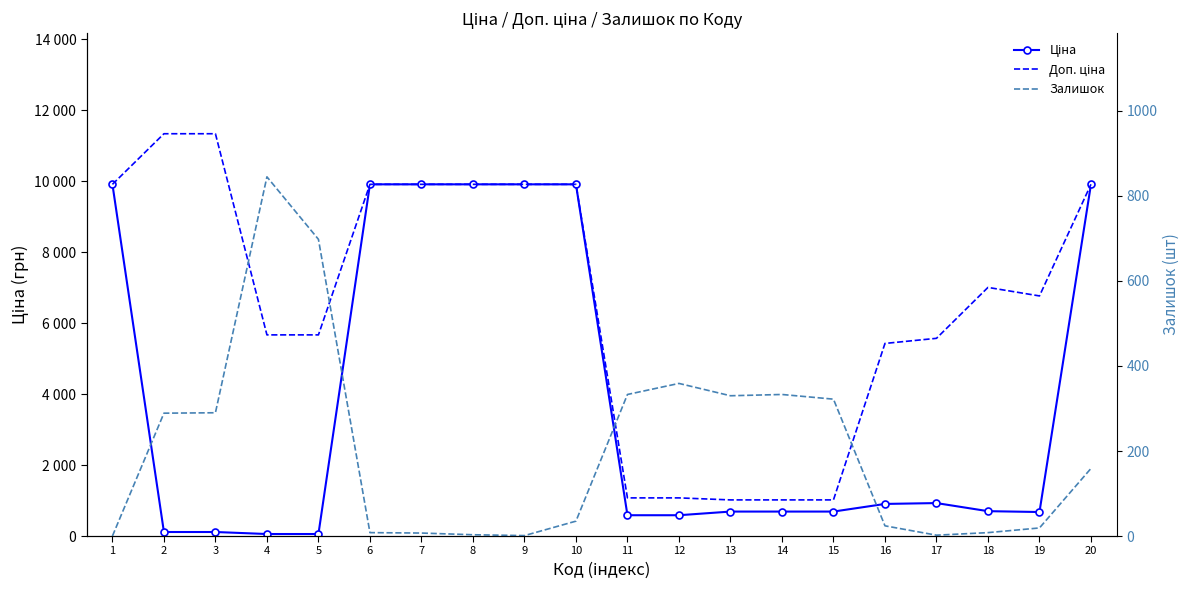

What are all the series names shown in the legend?

Ціна, Доп. ціна, Залишок